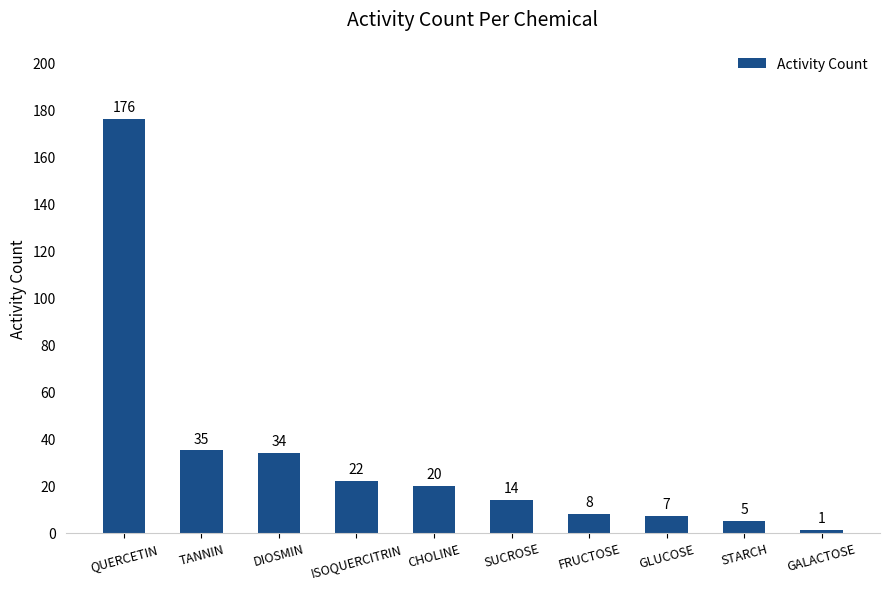

List the labels in order of value, smallest first.

GALACTOSE, STARCH, GLUCOSE, FRUCTOSE, SUCROSE, CHOLINE, ISOQUERCITRIN, DIOSMIN, TANNIN, QUERCETIN